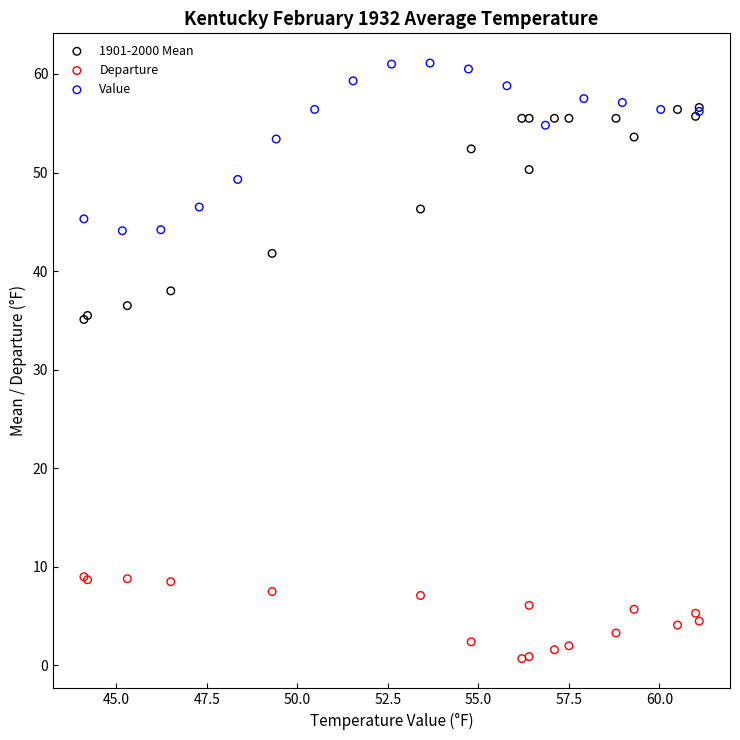

What are all the series names shown in the legend?

1901-2000 Mean, Departure, Value